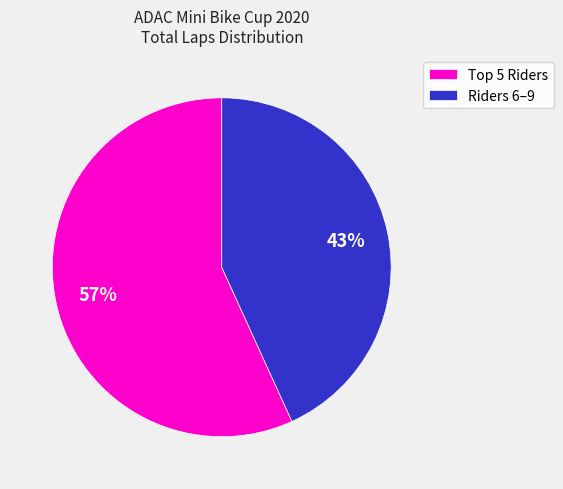

To the nearest percent, what percentage of the pie is Riders 6–9?

43%